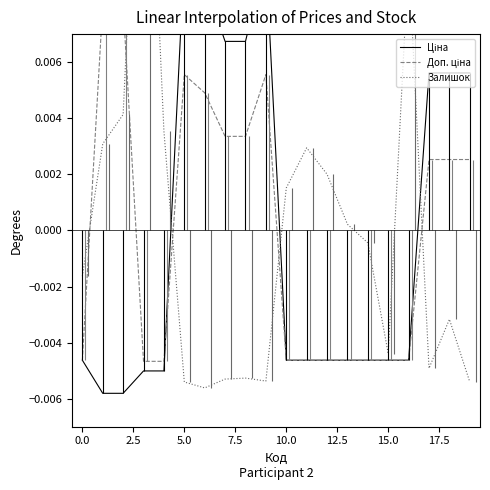

Rank the series by their average value, from highest to lowest.

Залишок, Ціна, Доп. ціна